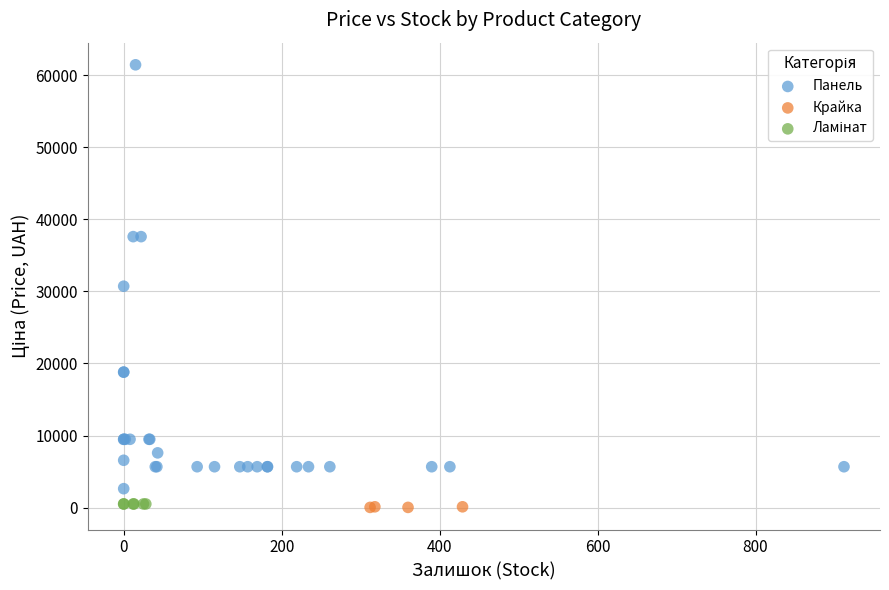

Which series reaches the maximum Y coordinate?

Панель